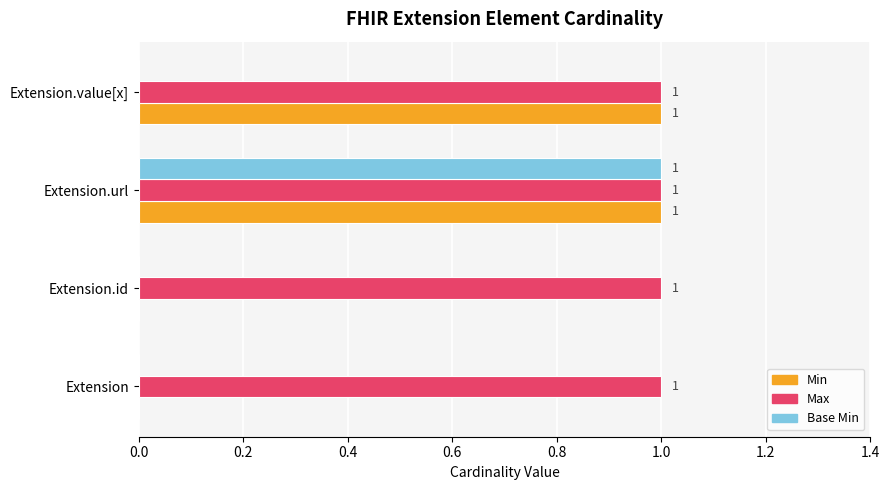

What are all the series names shown in the legend?

Min, Max, Base Min